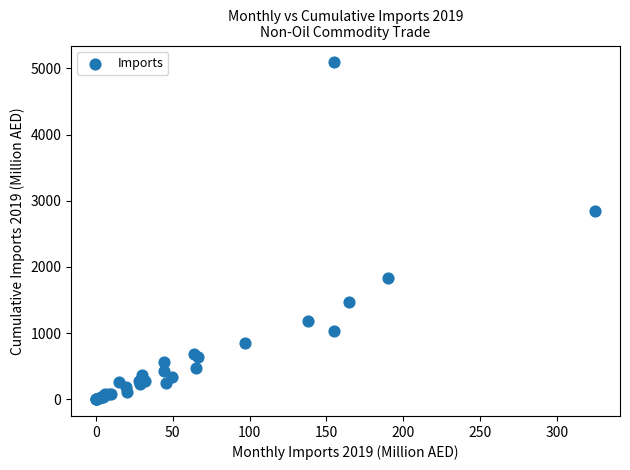

What Y value in the scatter plot is closest to 2545?

2846.1